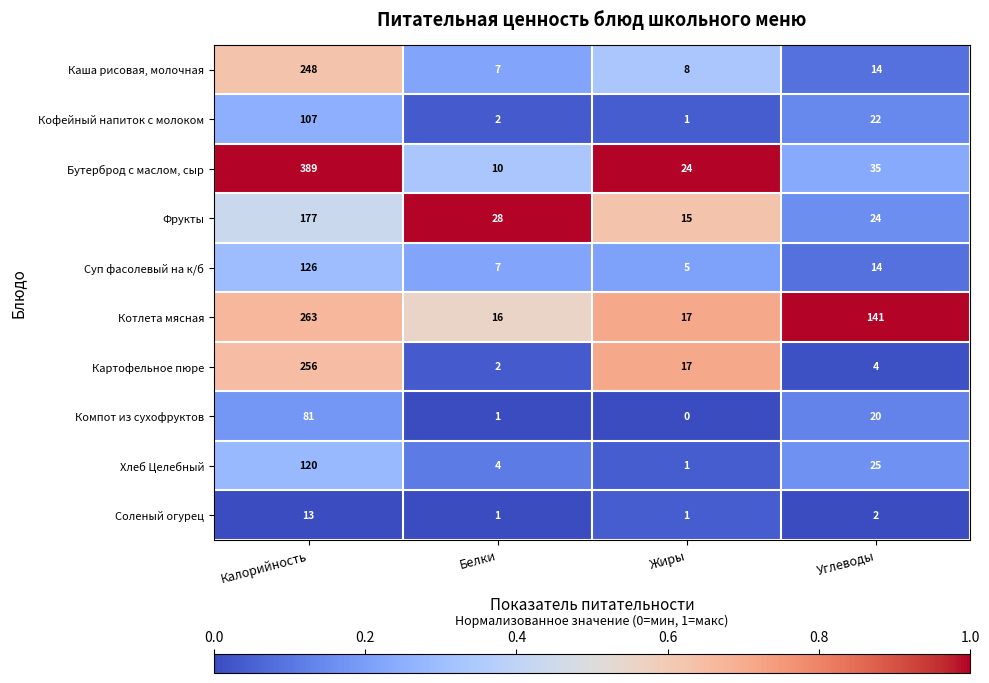

The value of Котлета мясная at Калорийность is 164. True or false?

False